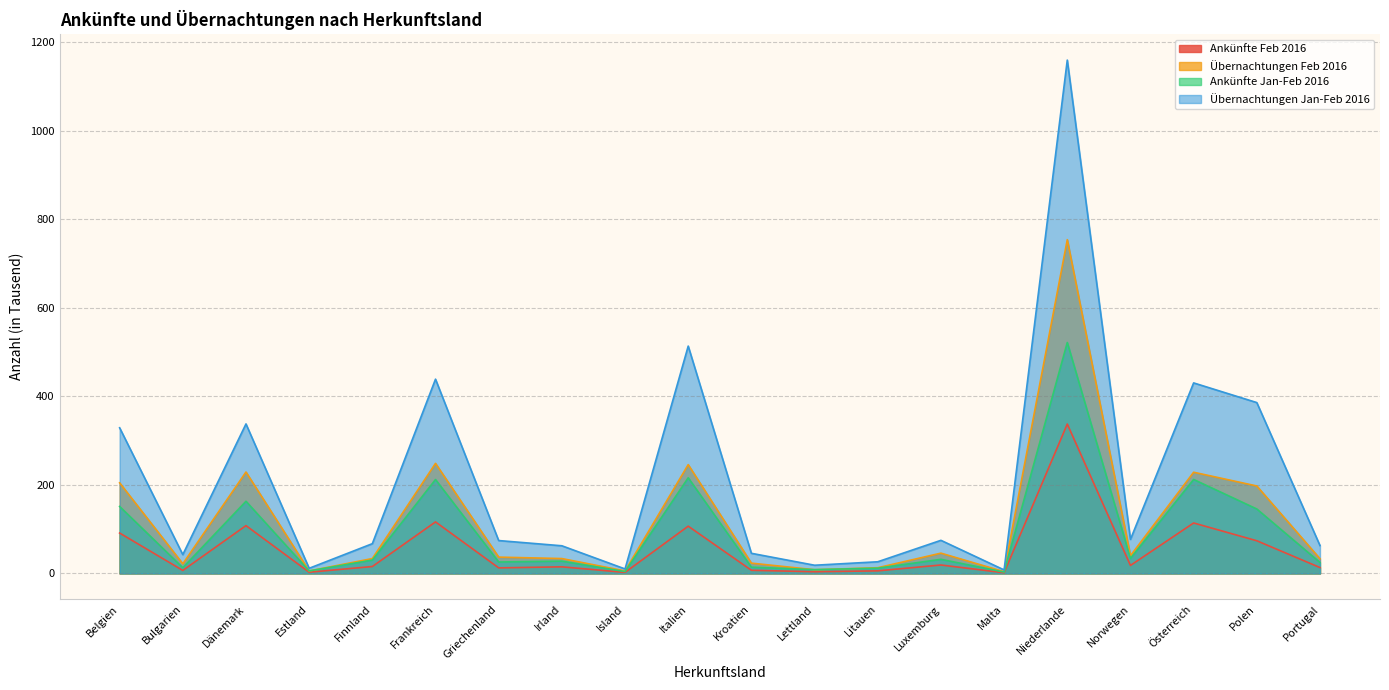

At how many categories does at least one series exceed 708?

1